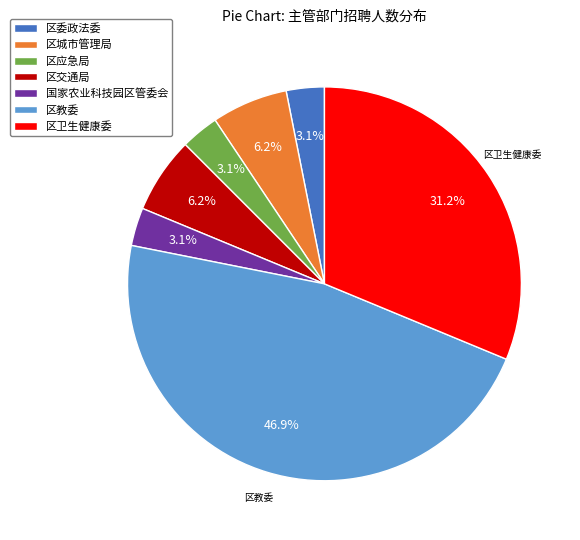

Is the sum of 区城市管理局 and 区委政法委 greater than half?

No